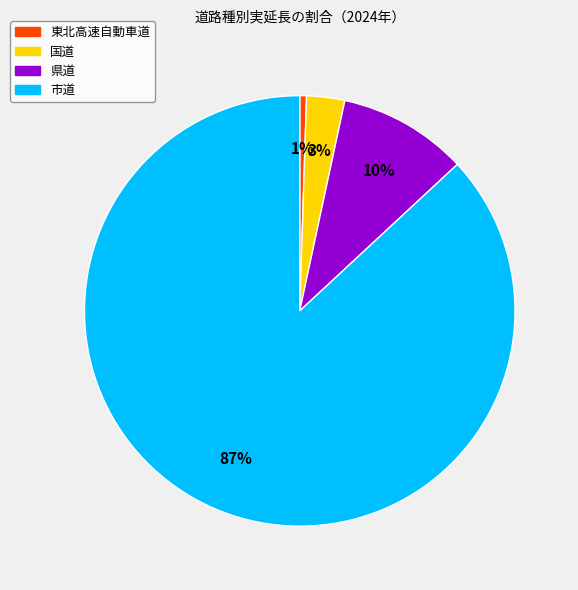

Count the number of slices in the pie.

4